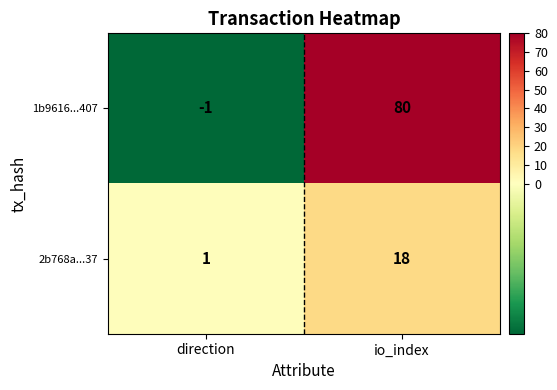

Reading left to right, transcribe all the data shown in this chart.

1b9616...407: direction=-1	io_index=80
2b768a...37: direction=1	io_index=18